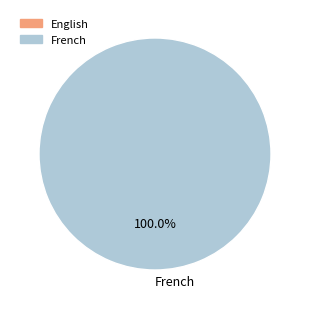

Is there a majority slice in this chart?

Yes